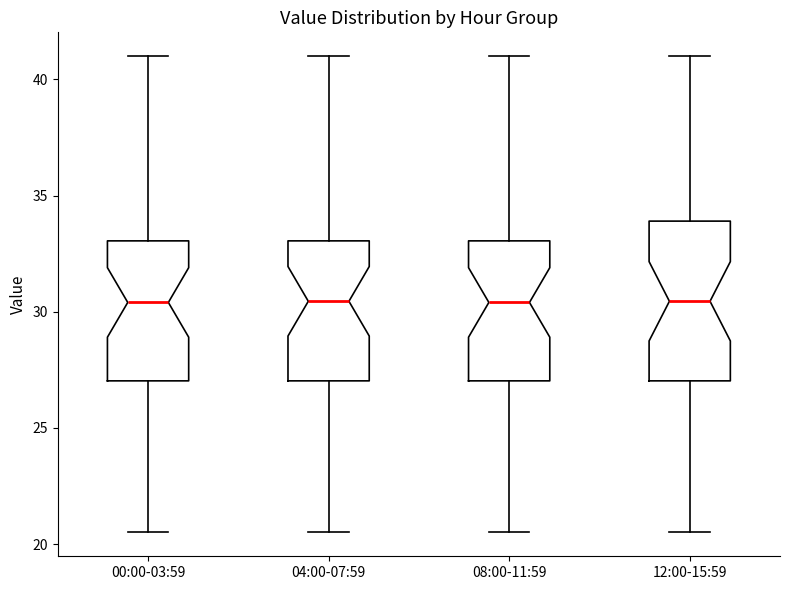

Reading left to right, read every box against the y-axis: the position of its median line, the range the box covers, and the ends of its whiskers. The values are not printed on the chart, so give them approximately, as read against the axis.

00:00-03:59: median 30.5, box 27.0 to 33.0, whiskers 20.5 to 41.0
04:00-07:59: median 30.5, box 27.0 to 33.0, whiskers 20.5 to 41.0
08:00-11:59: median 30.5, box 27.0 to 33.0, whiskers 20.5 to 41.0
12:00-15:59: median 30.5, box 27.0 to 34.0, whiskers 20.5 to 41.0